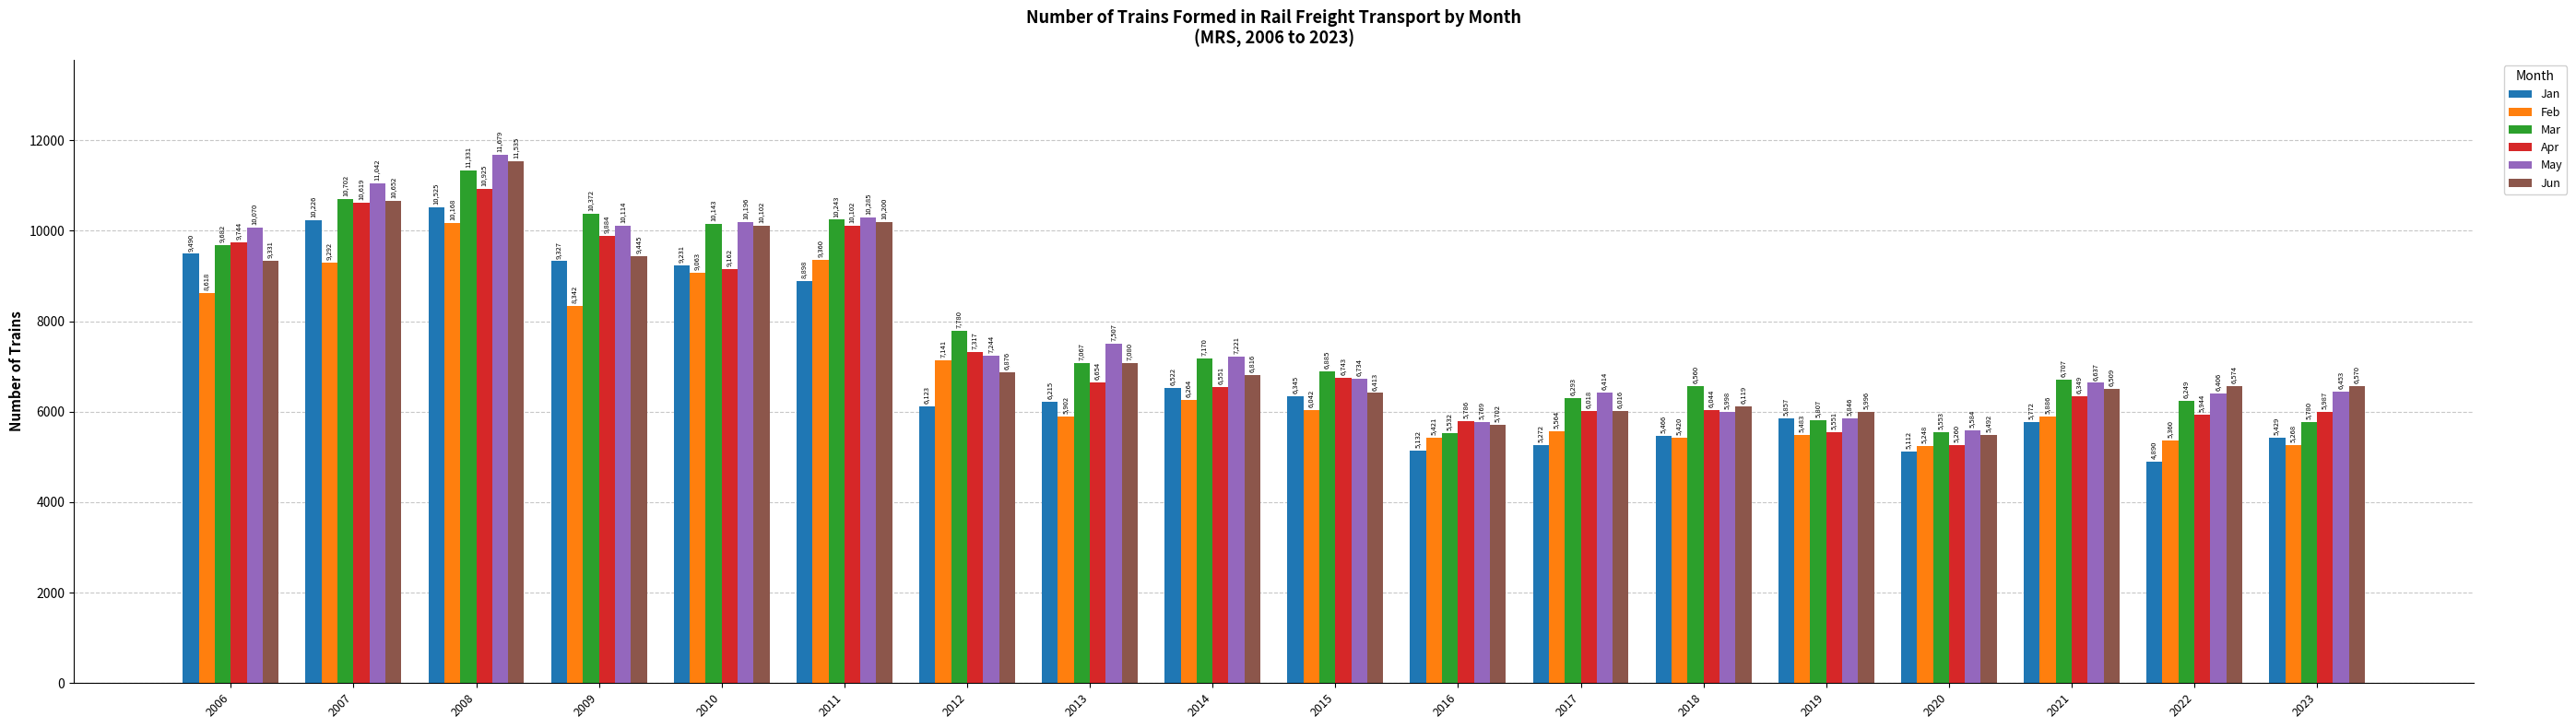

At which category does the chart reach its minimum across all series?

2022